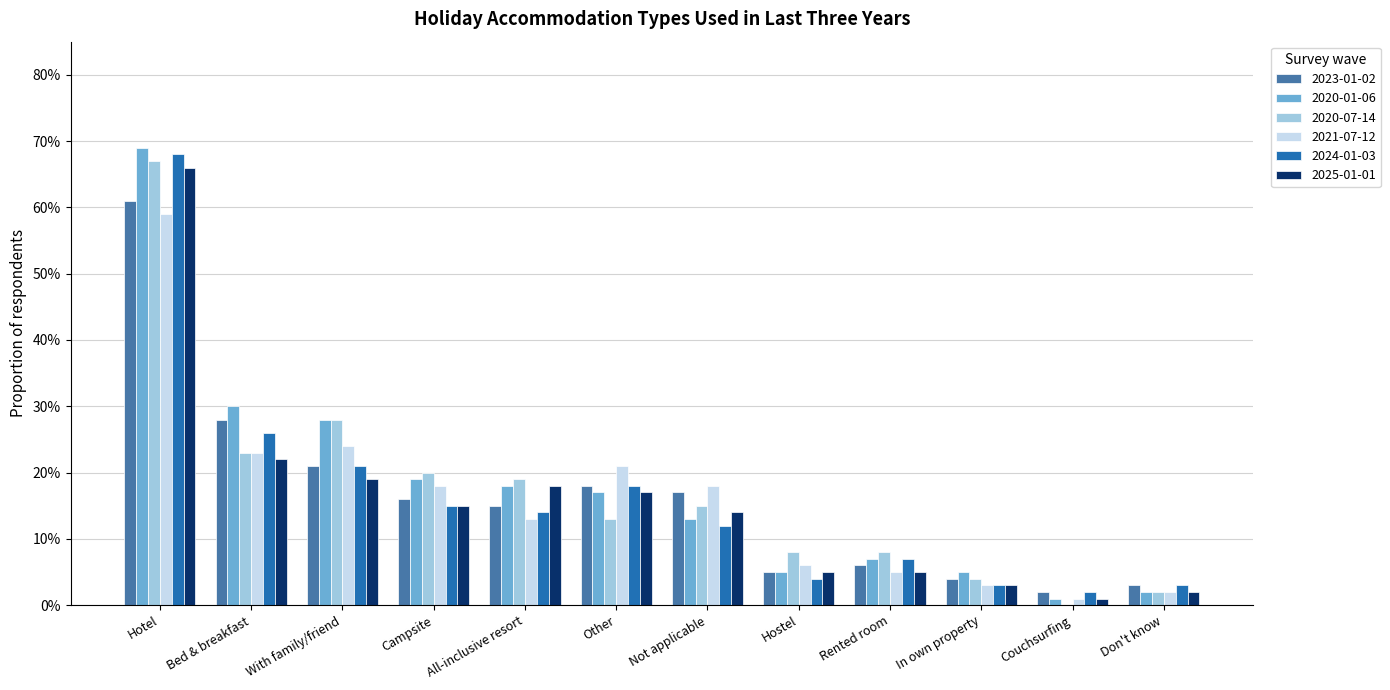

What are all the series names shown in the legend?

2023-01-02, 2020-01-06, 2020-07-14, 2021-07-12, 2024-01-03, 2025-01-01